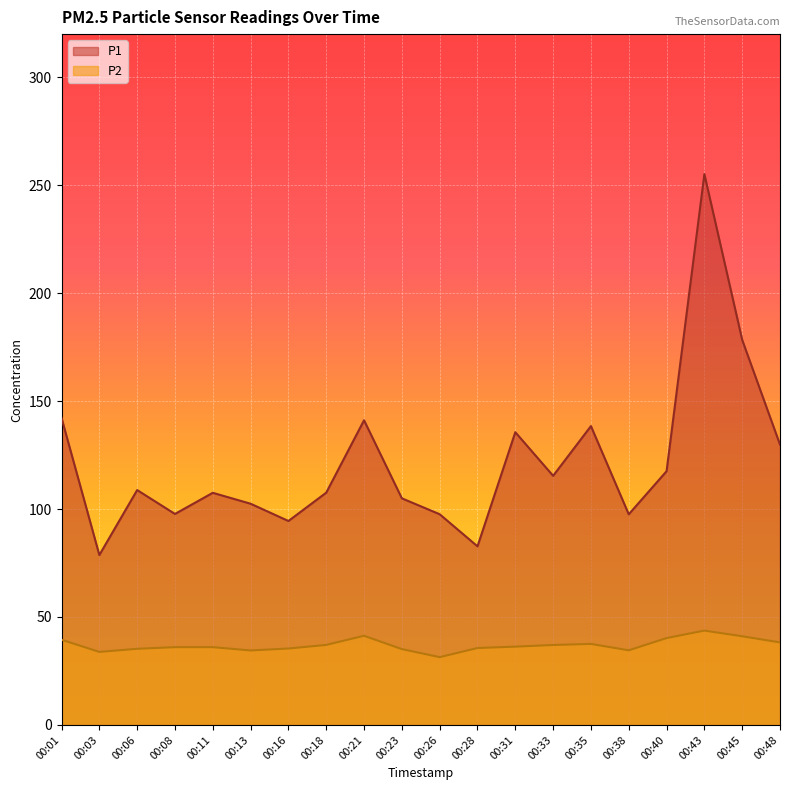

Where is P1 nearest to the value 166?

00:45